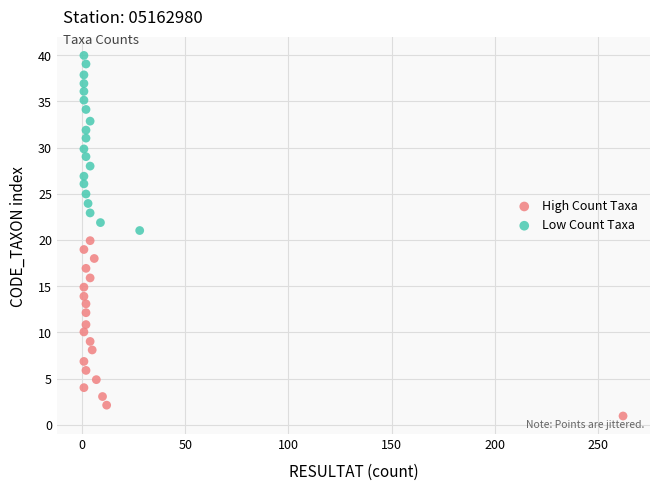

Which series contains the highest Y value?

Low Count Taxa